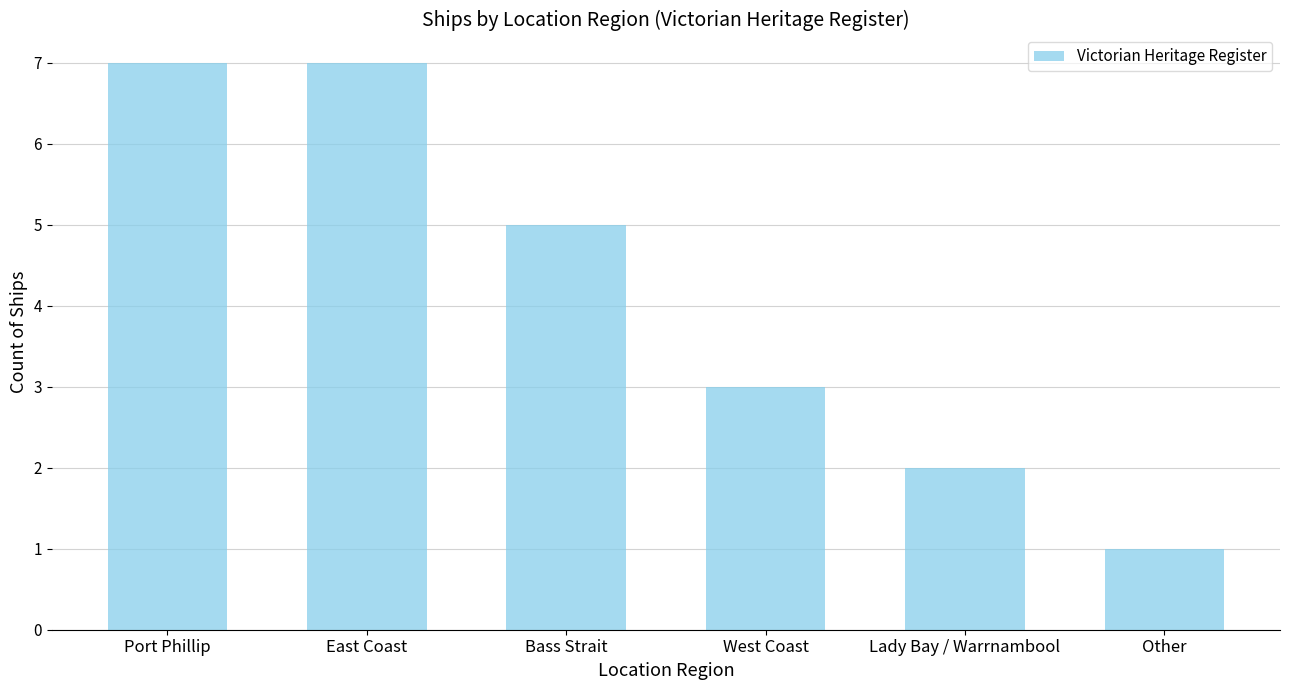

Does the chart contain stacked bars?

No